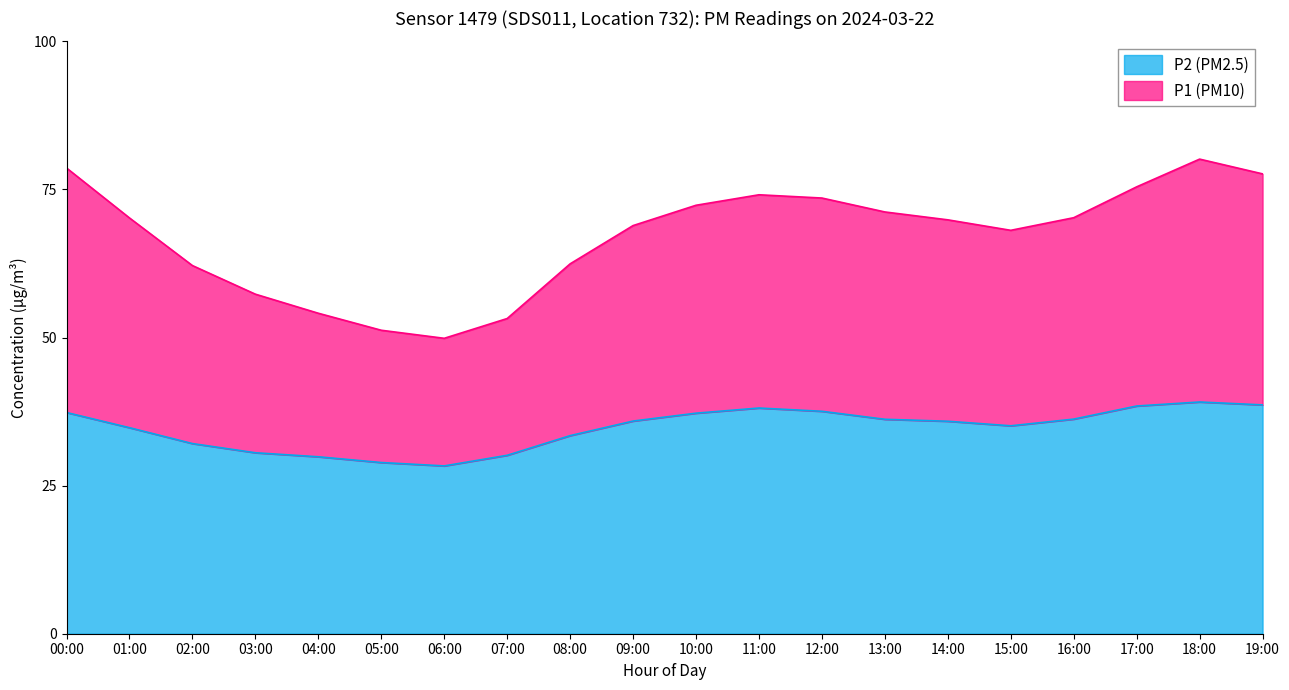

Where does the P2 series first go above 35?

00:00